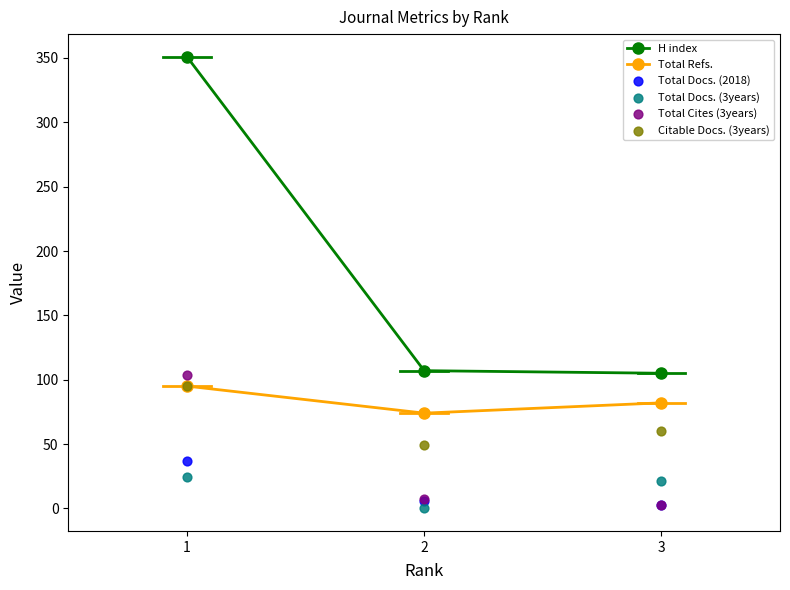

At how many categories does at least one series exceed 33?

3